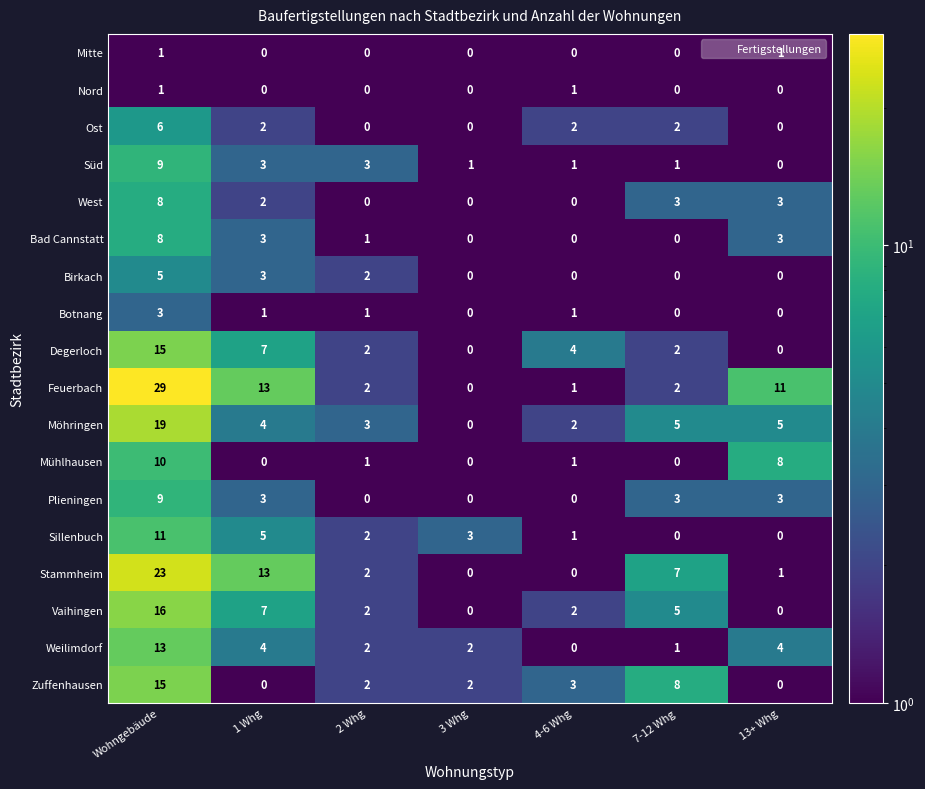

The Nord series shows 0 at 13+ Whg. True or false?

True